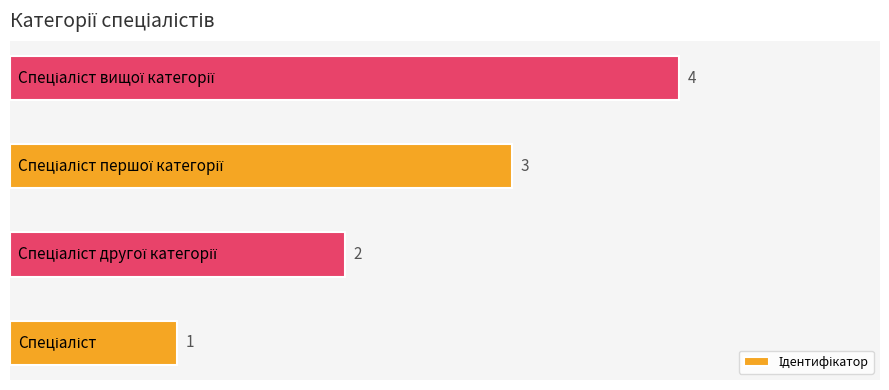

Count the values in the range 2 to 4.

3